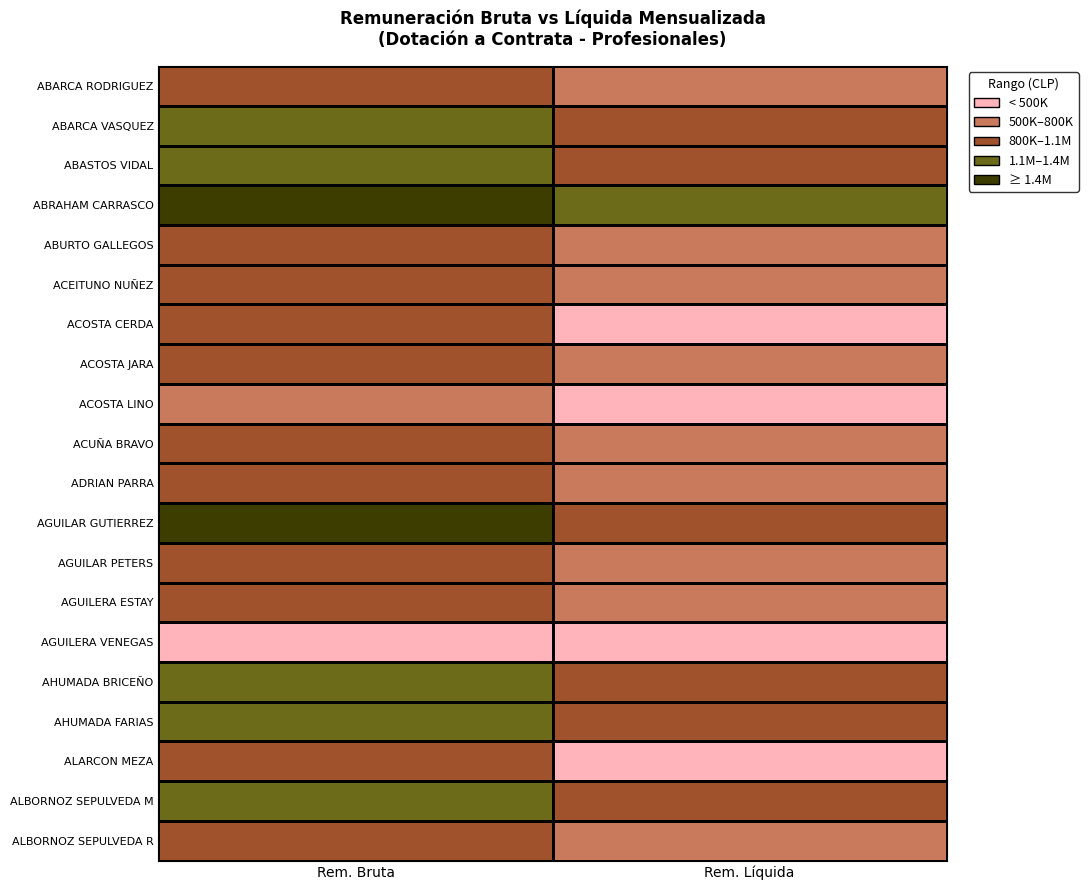

Count the number of data series in this chart.

20